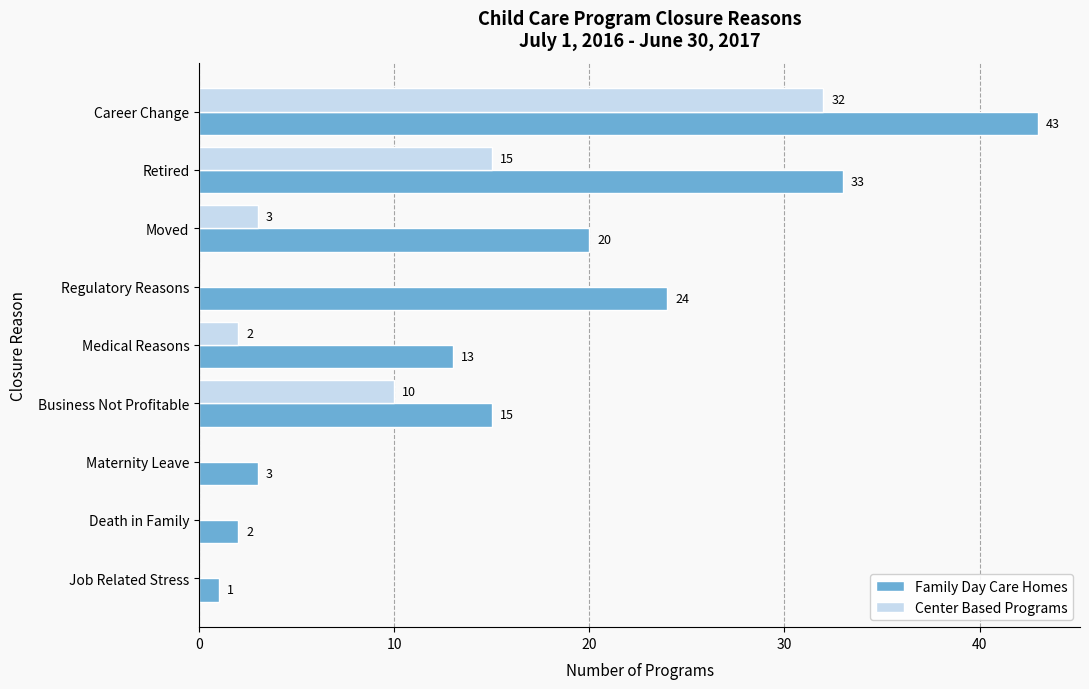

At which label is Family Day Care Homes closest to 22?

Moved